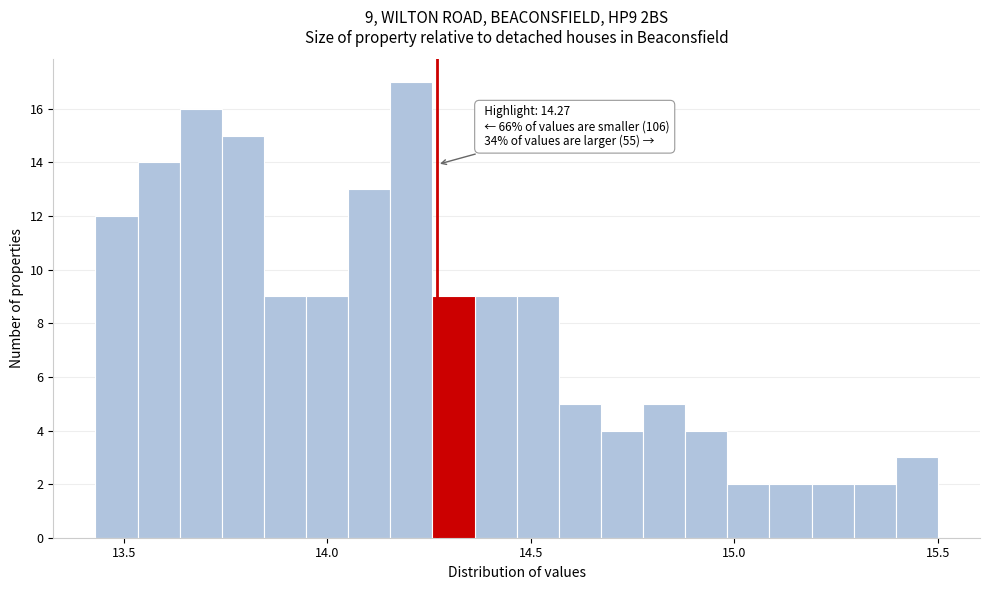

Read against the x-axis, roughly where is the centre of the tallest bar?

14.20